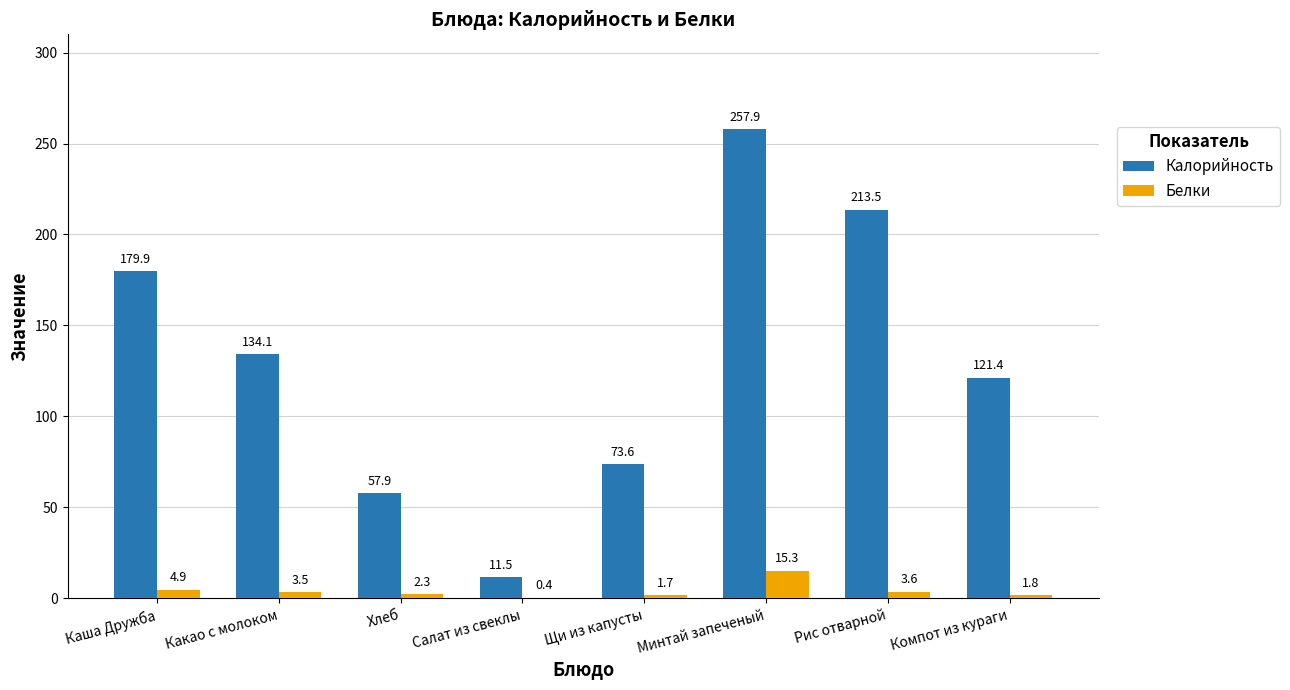

What are all the series names shown in the legend?

Калорийность, Белки